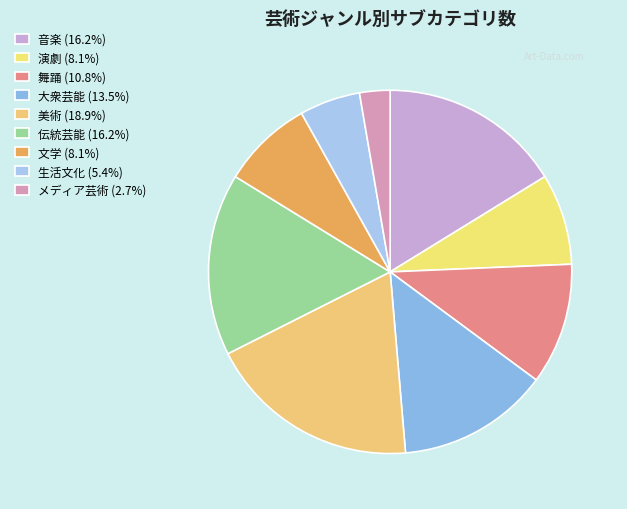

What is the smallest slice in the pie chart?

メディア芸術